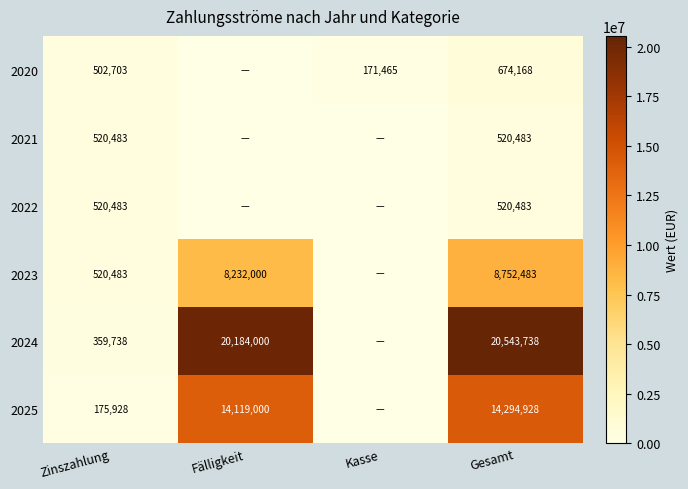

The 2020 series shows 502703 at Zinszahlung. True or false?

True